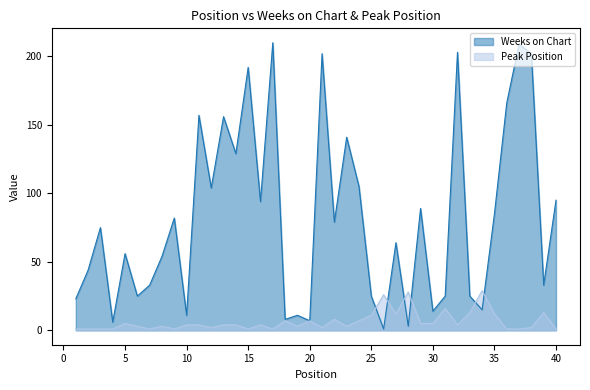

What is the average value of the Weeks on Chart series?

81